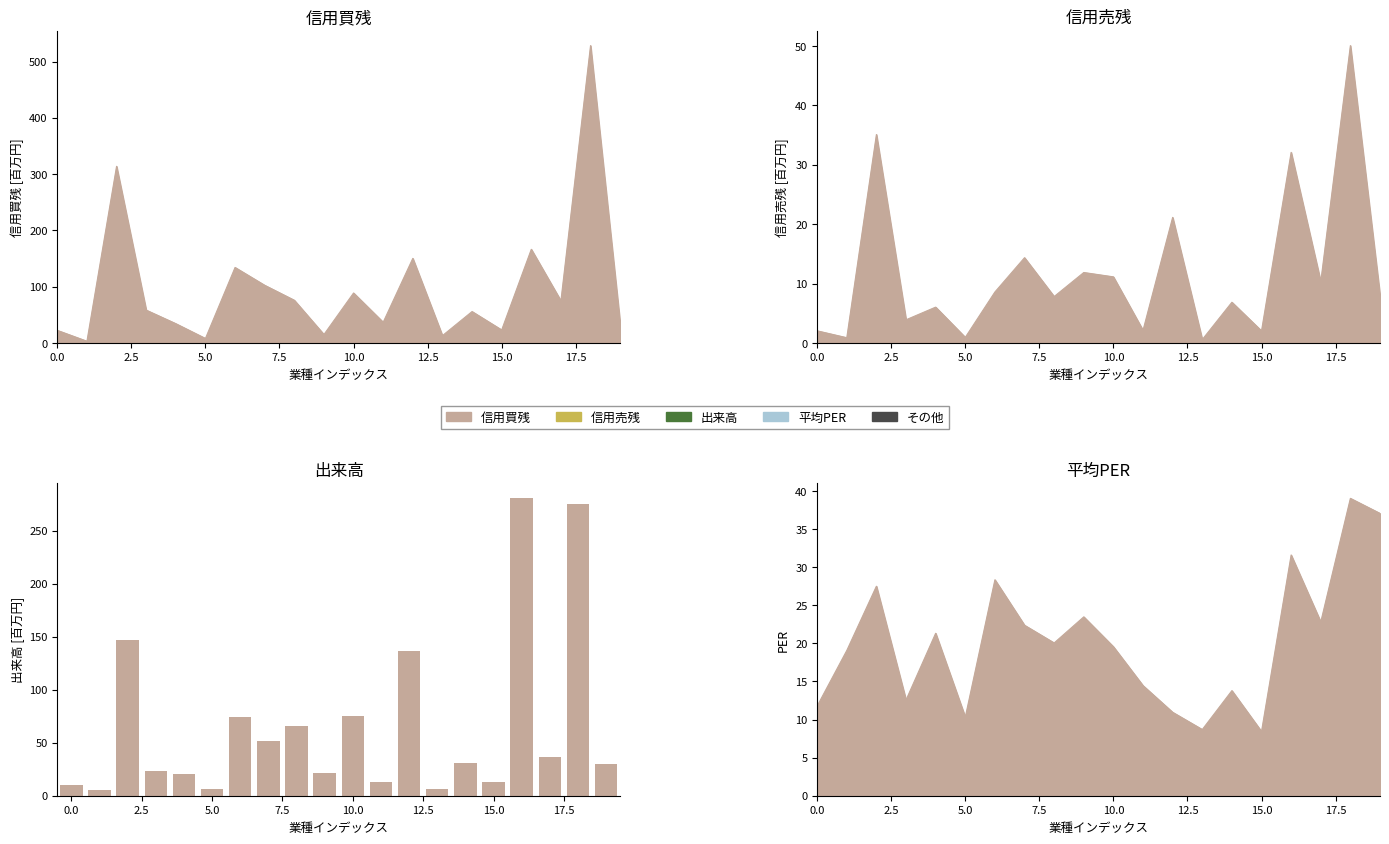

How many categories are shown in the chart?

20